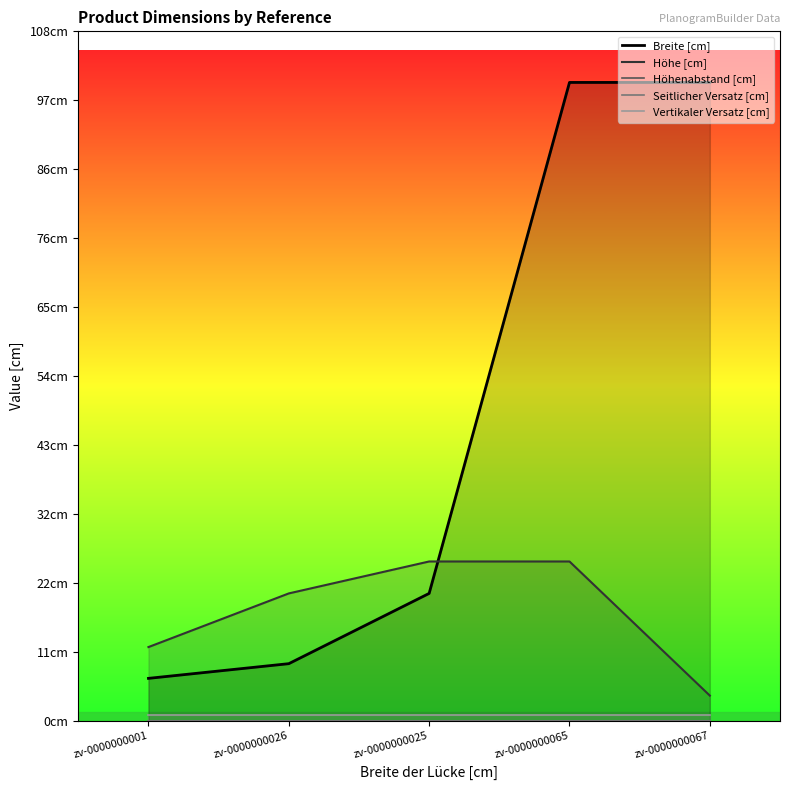

True or false: Vertikaler Versatz [cm] has more than 0 interior local peaks.

False